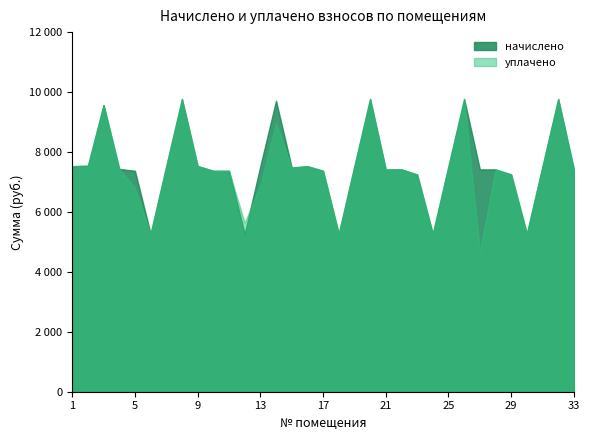

How many interior local valleys does the уплачено series have?

8